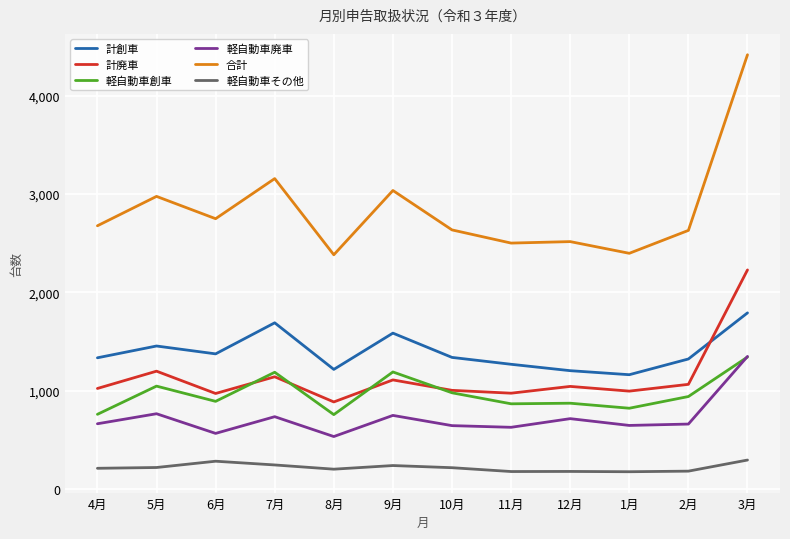

Read the 計廃車 value at 6月.

970